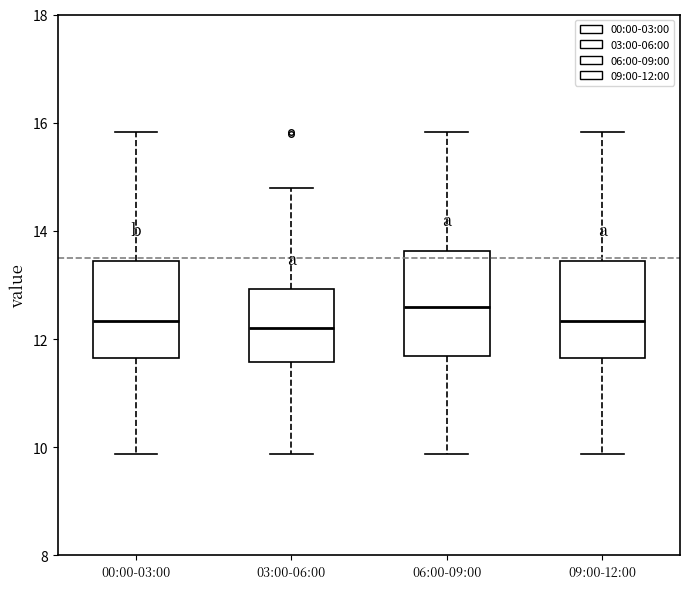

Reading left to right, transcribe this box plot: for each box, give where its median line is, the range the box spans, and where its two whiskers end, as read against the y-axis. The values are not printed on the chart, so give them approximately, as read against the axis.

00:00-03:00: median 12.4, box 11.6 to 13.4, whiskers 9.8 to 15.8
03:00-06:00: median 12.2, box 11.6 to 13.0, whiskers 9.8 to 14.8
06:00-09:00: median 12.6, box 11.6 to 13.6, whiskers 9.8 to 15.8
09:00-12:00: median 12.4, box 11.6 to 13.4, whiskers 9.8 to 15.8